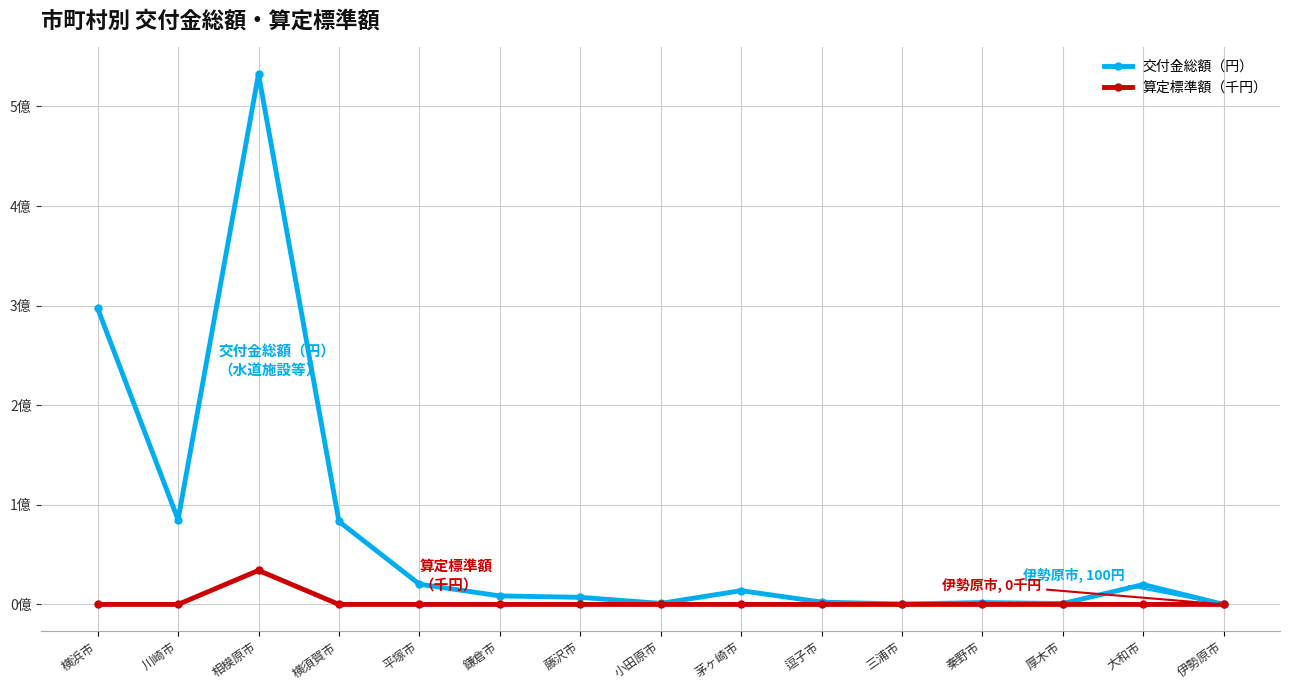

Does the chart have visible grid lines?

Yes